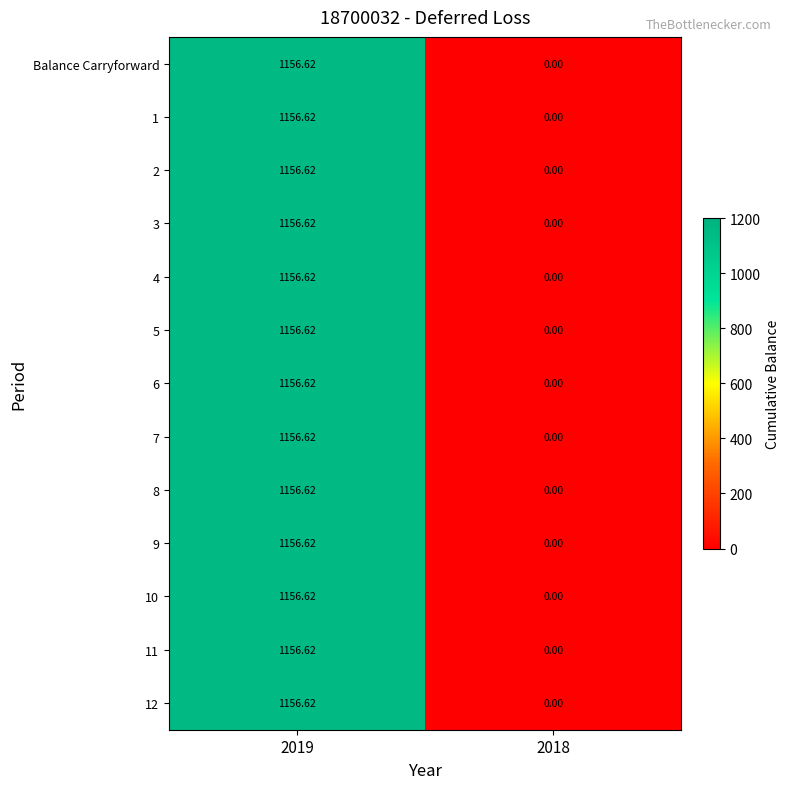

Is the value of 6 at 2018 greater than the value of Balance Carryforward at 2019?

No